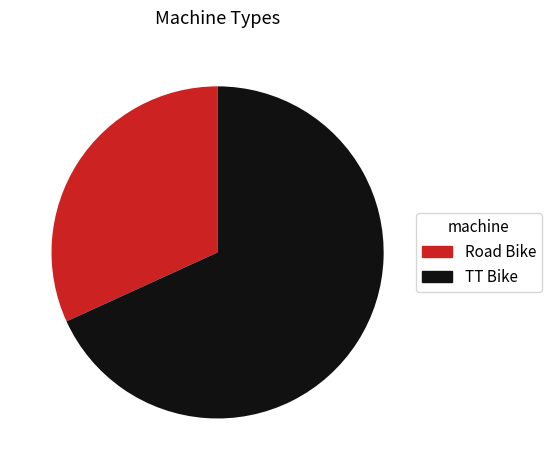

Is the sum of Road Bike and TT Bike greater than half?

Yes